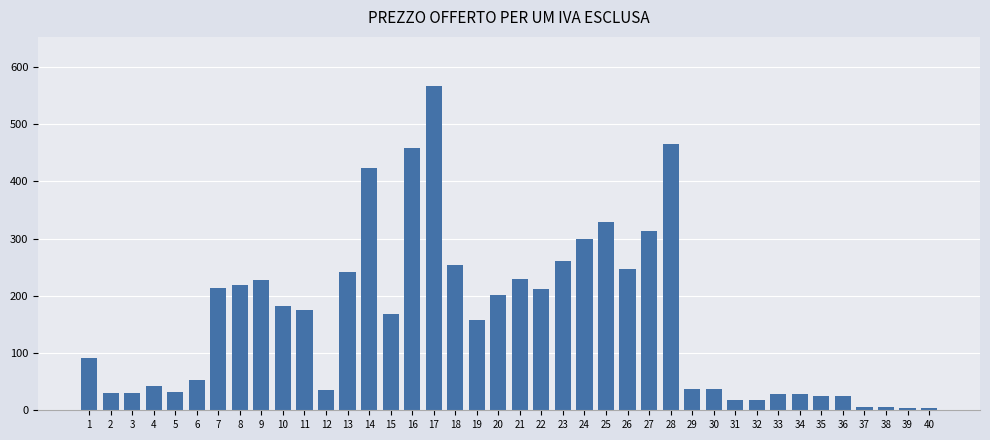

What is the smallest value displayed?

3.6